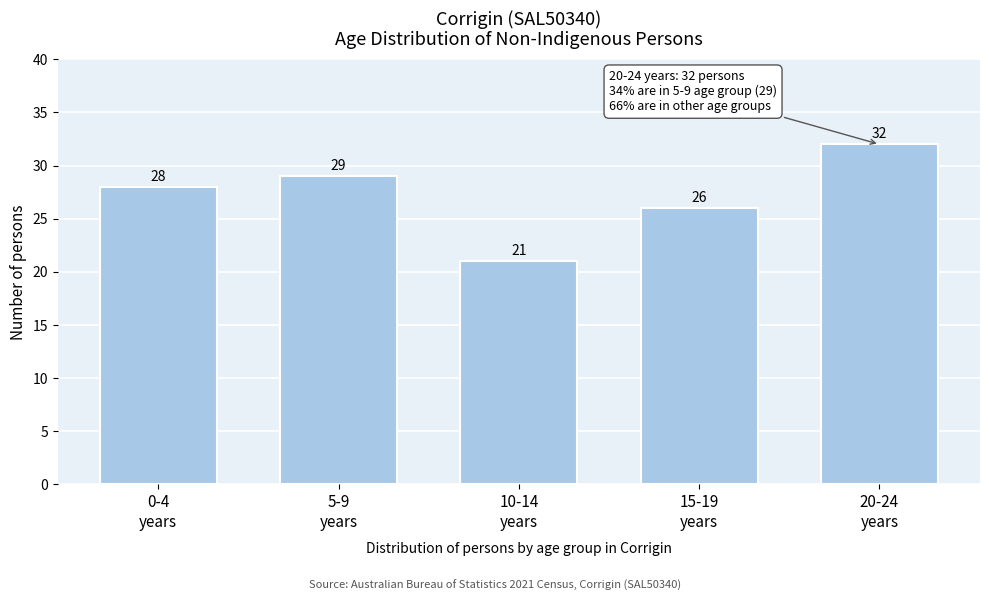

Reading left to right, list all the values displayed in this chart.

28	29	21	26	32